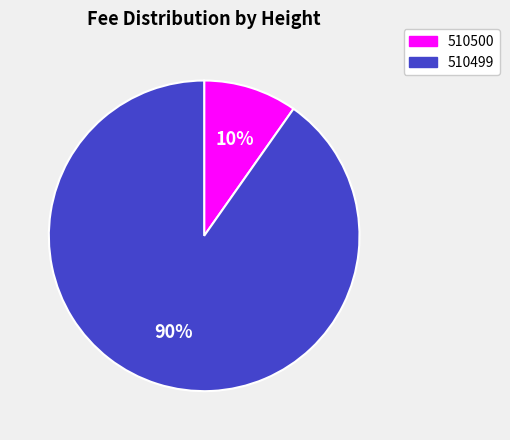

Which slice is the smallest?

510500